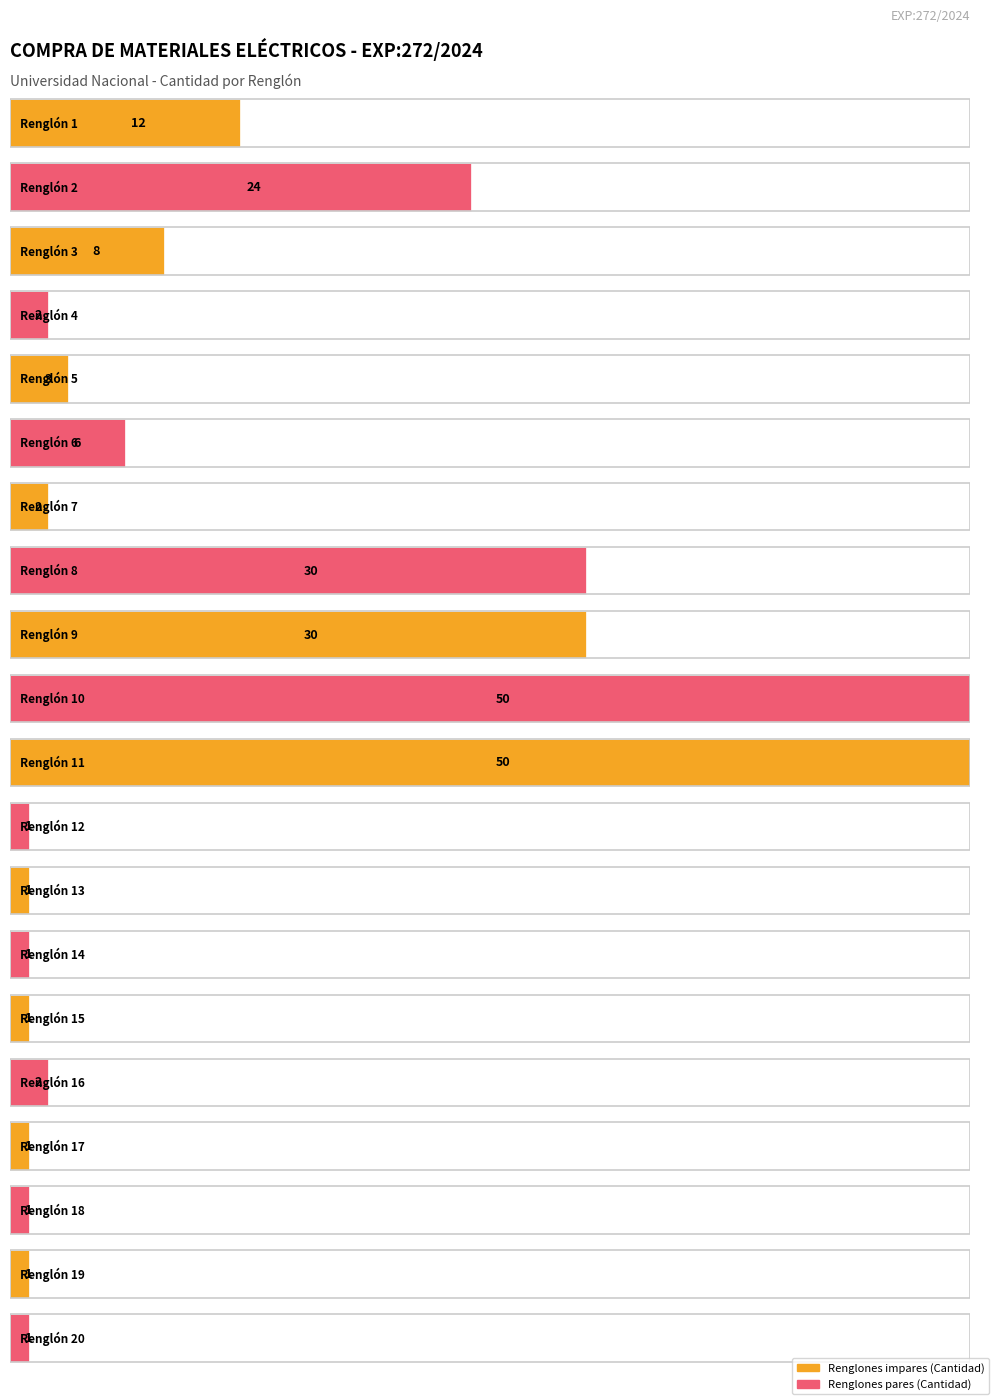

Reading left to right, list all the values displayed in this chart.

12	24	8	2	3	6	2	30	30	50	50	1	1	1	1	2	1	1	1	1